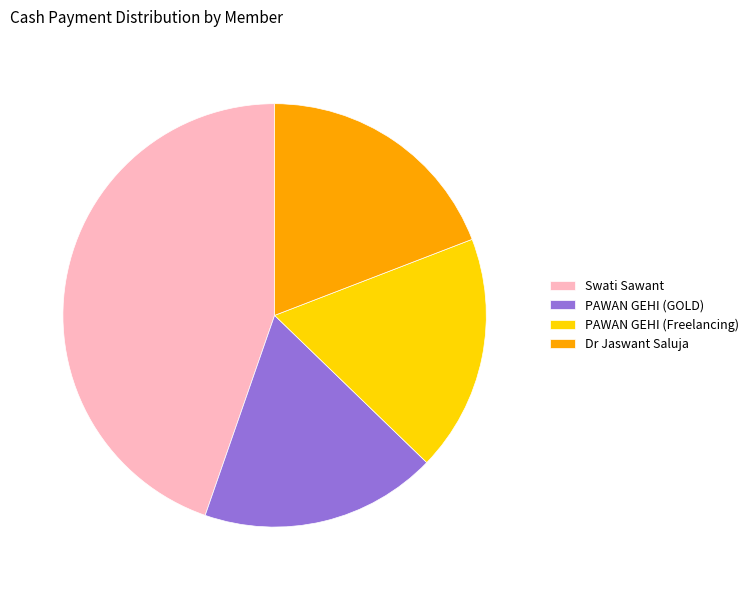

Which has a higher value, Dr Jaswant Saluja or PAWAN GEHI (GOLD)?

Dr Jaswant Saluja